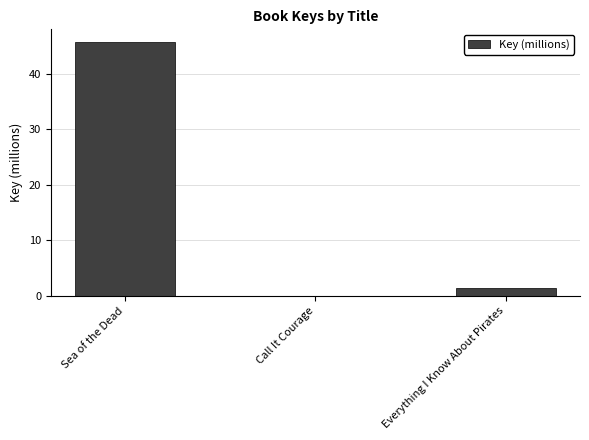

What is the change in value from Sea of the Dead to Everything I Know About Pirates?

-44.3